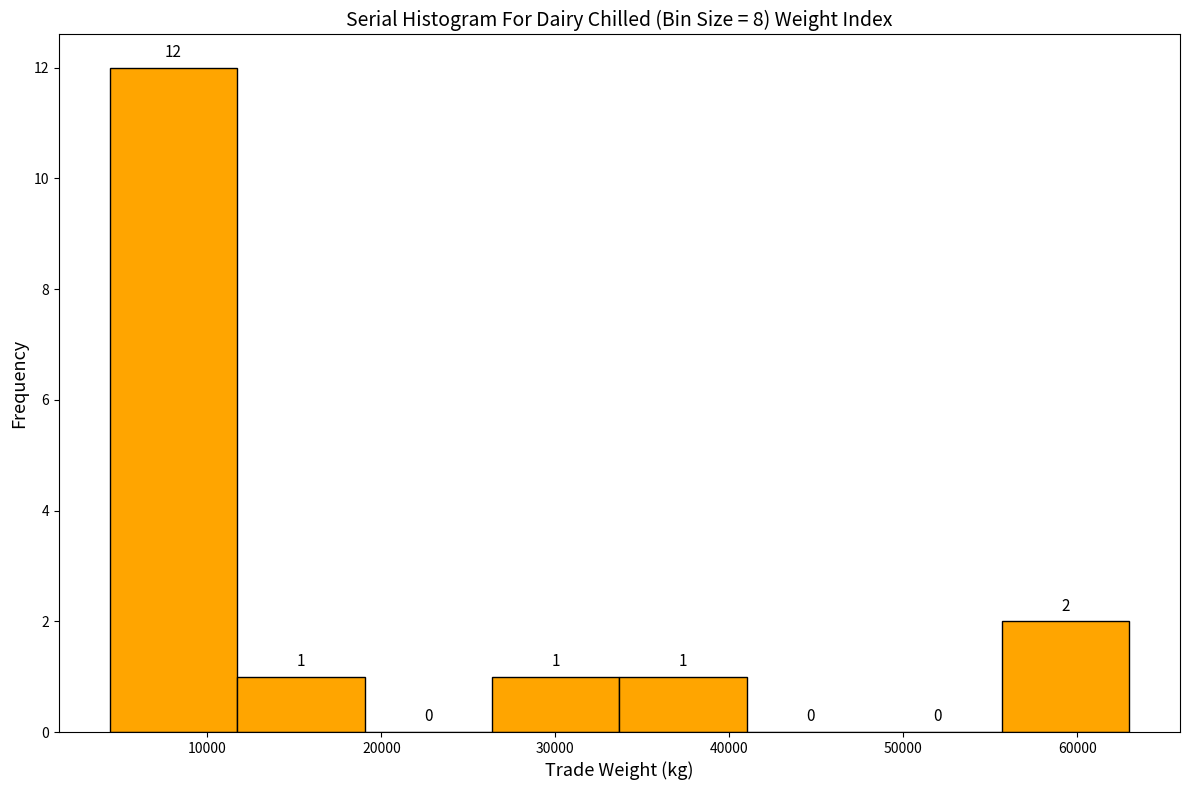

Over which range of the x-axis is the bar tallest?

4000 to 12000